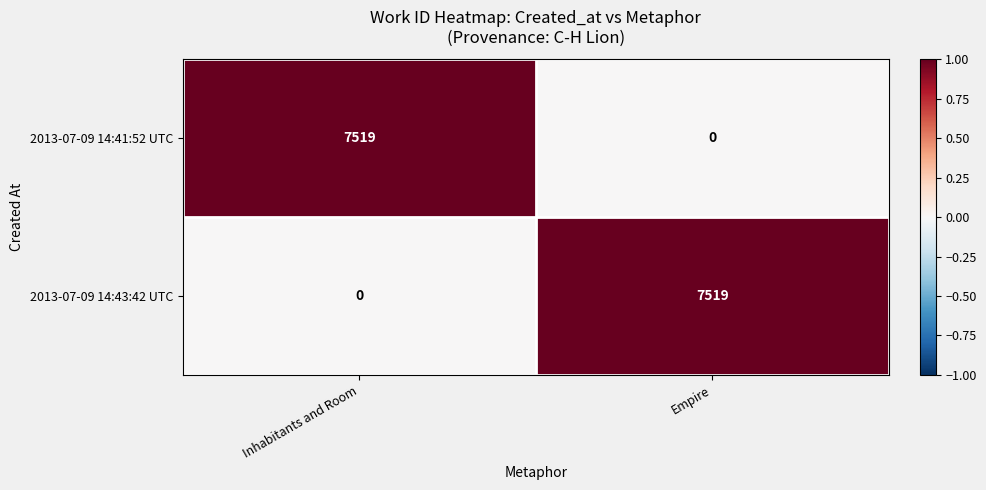

Is the value of 2013-07-09 14:41:52 UTC at Inhabitants and Room greater than the value of 2013-07-09 14:43:42 UTC at Inhabitants and Room?

Yes